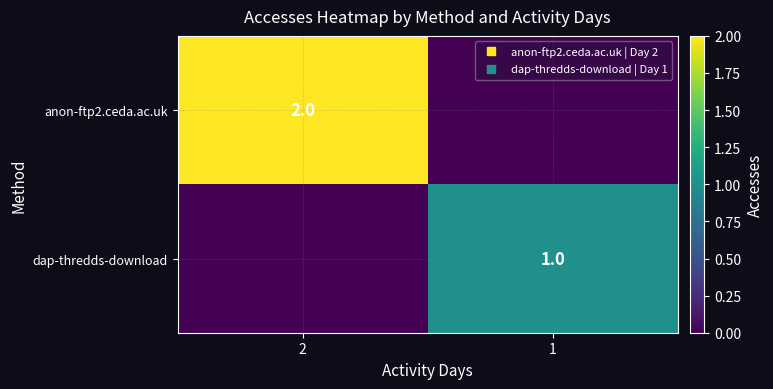

Between 2 and 1, which series saw the biggest shift?

anon-ftp2.ceda.ac.uk